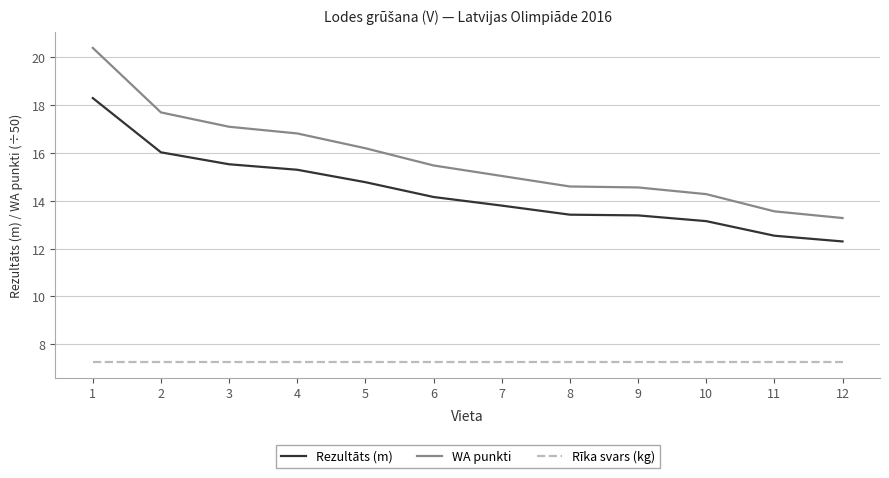

What is the greatest value displayed?

20.4